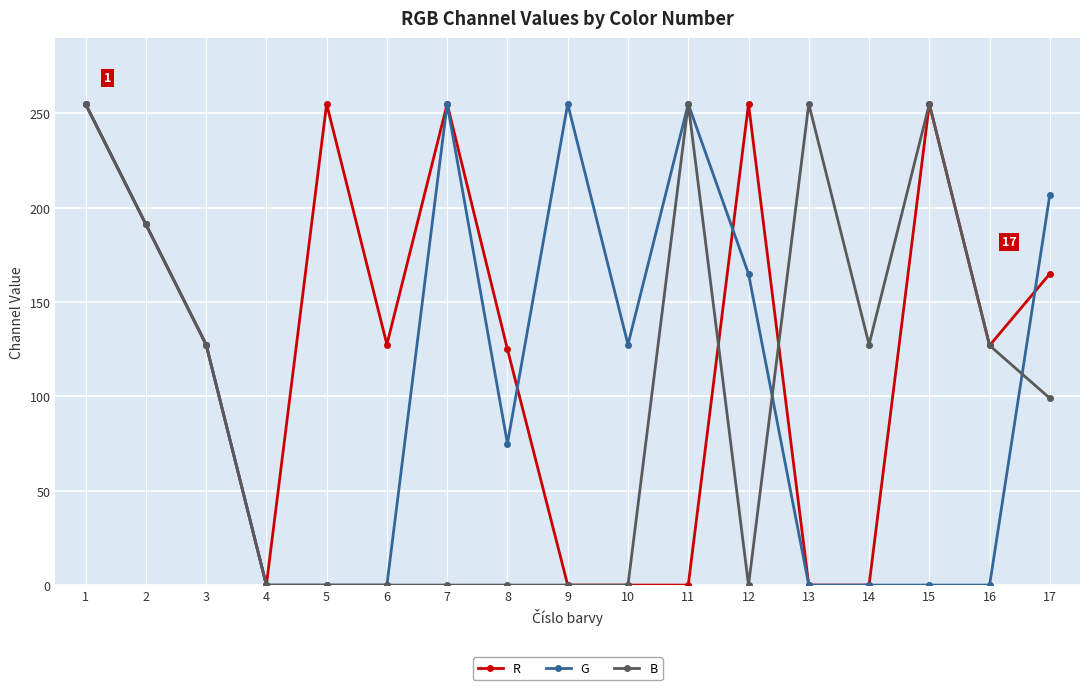

The value of B at 17 is 99.0. True or false?

True